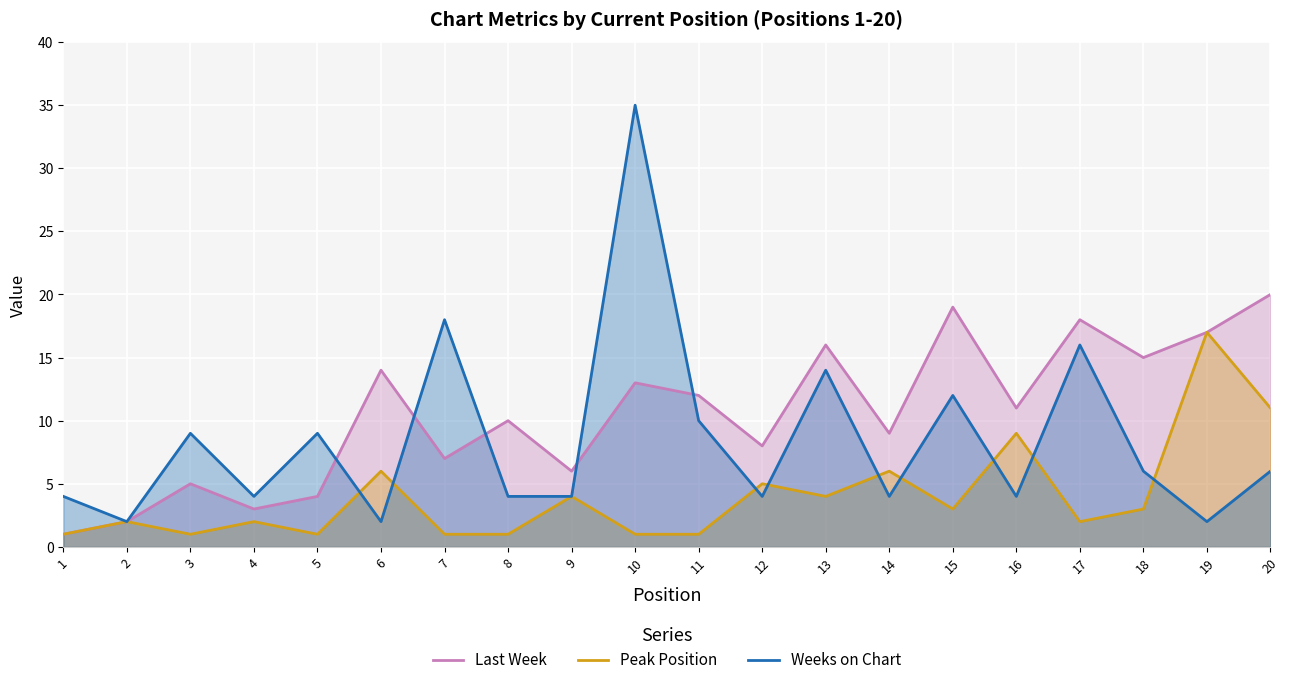

At how many categories does at least one series exceed 23?

1